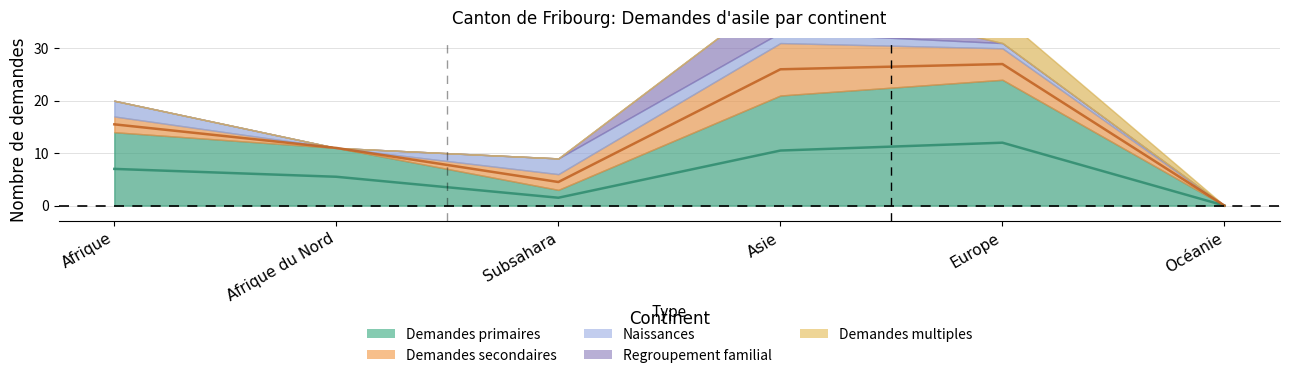

At which category does the chart reach its peak across all series?

Europe